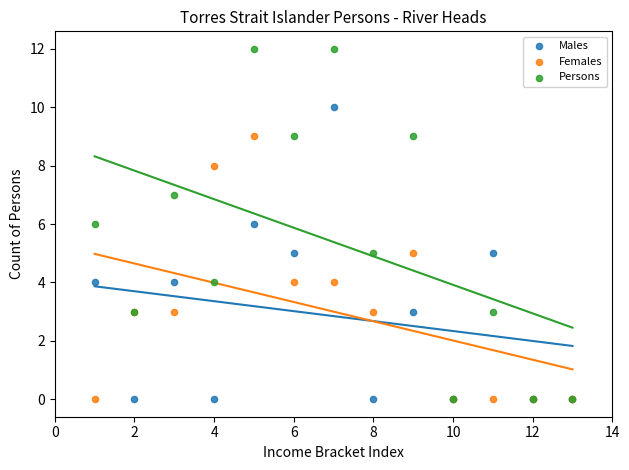

What are all the series names shown in the legend?

Males, Females, Persons